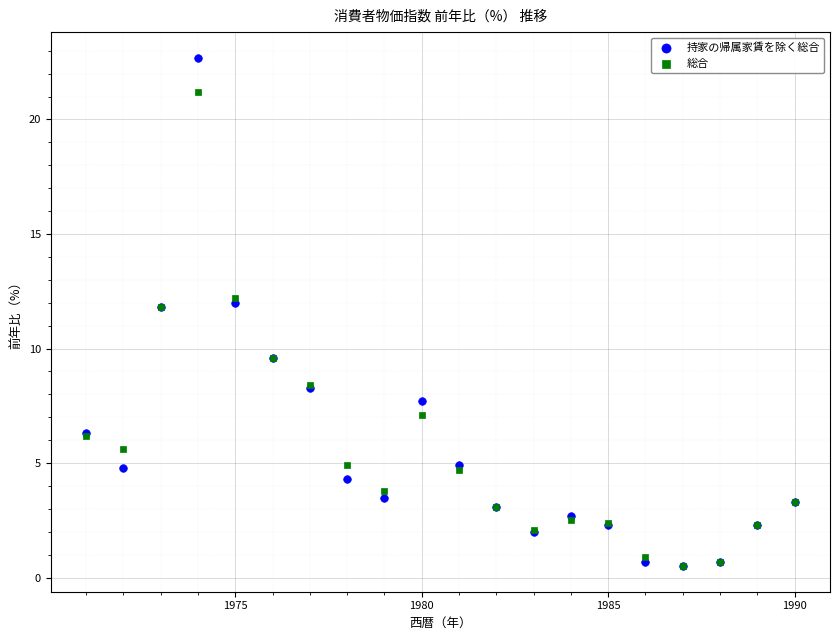

Which series reaches the maximum Y coordinate?

持家の帰属家賃を除く総合